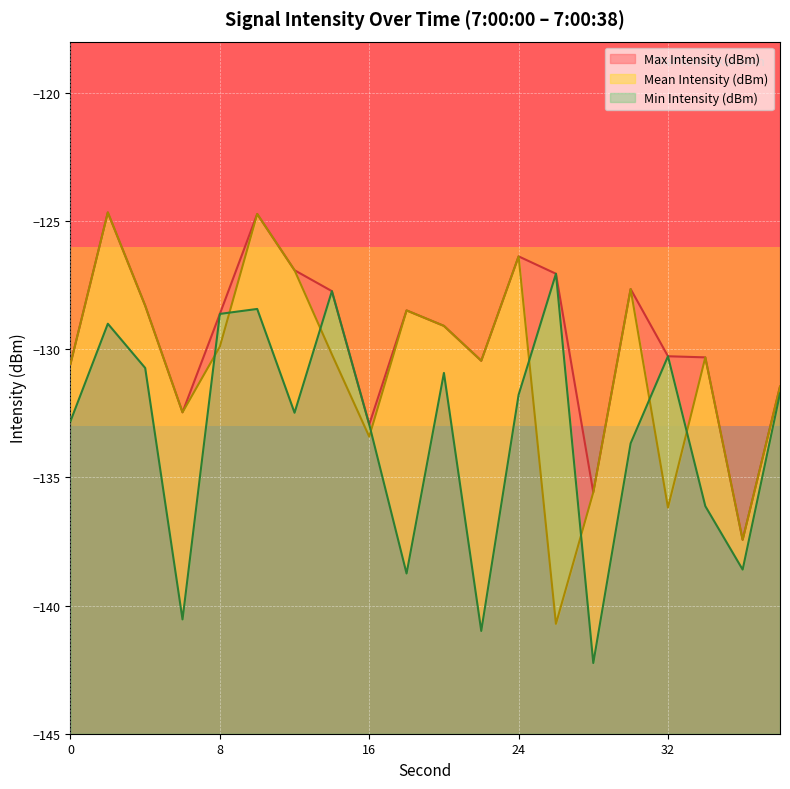

What is the value of the Mean Intensity (dBm) point at the 18th from the left?

-130.3